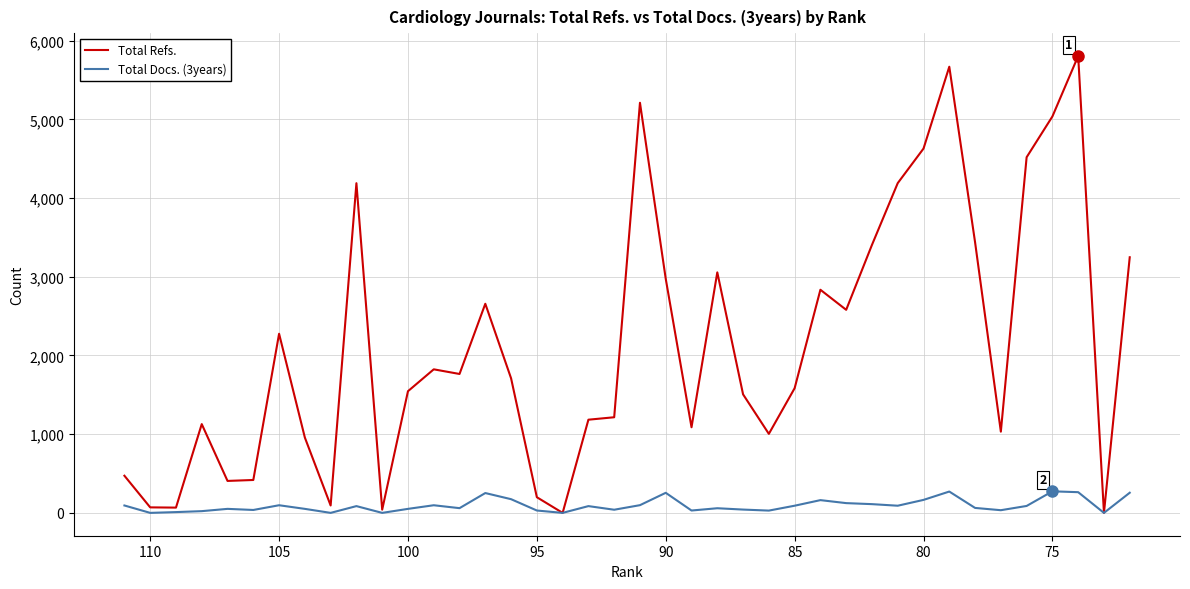

What are all the series names shown in the legend?

Total Refs., Total Docs. (3years)